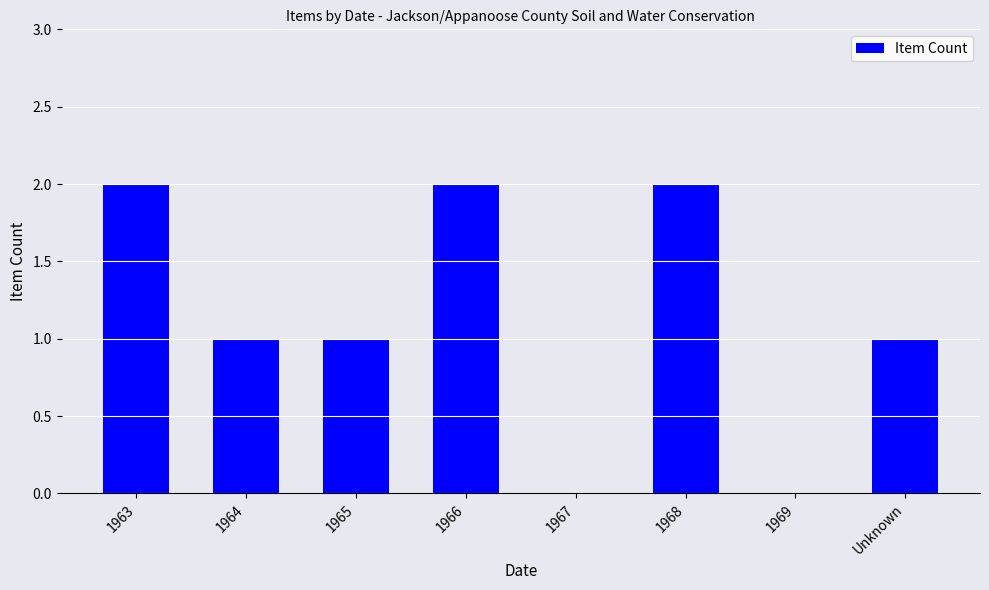

The chart shows a value of -1 at 1969. True or false?

False